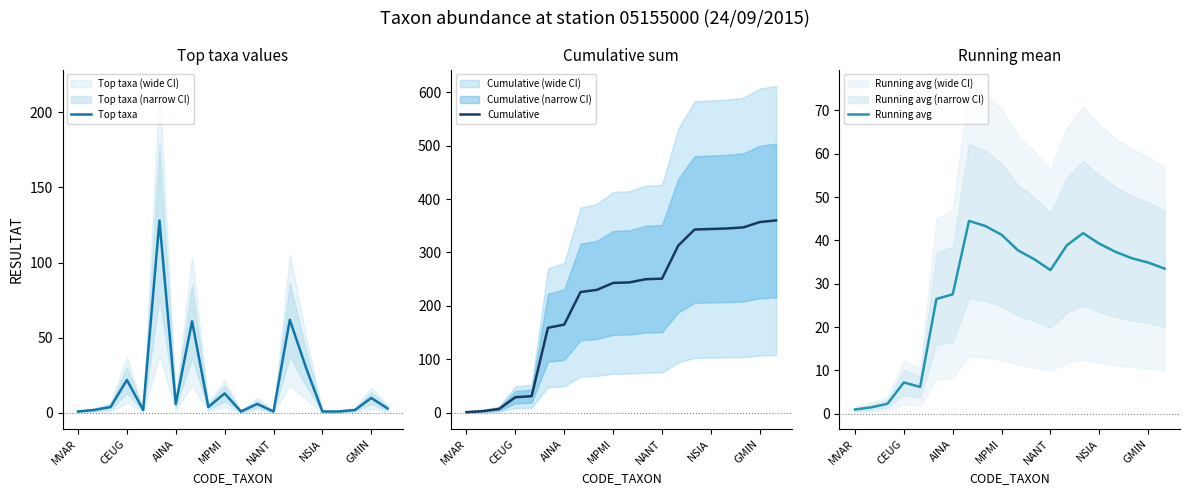

What is the difference between the maximum and minimum values in the Cumulative series?

359